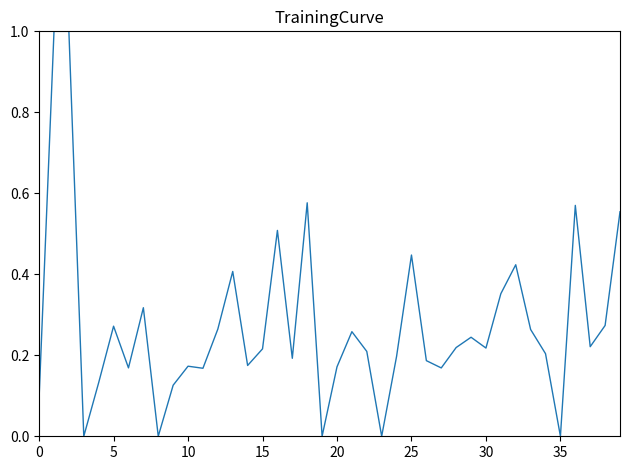

What is the difference between the maximum and minimum values?

1.0